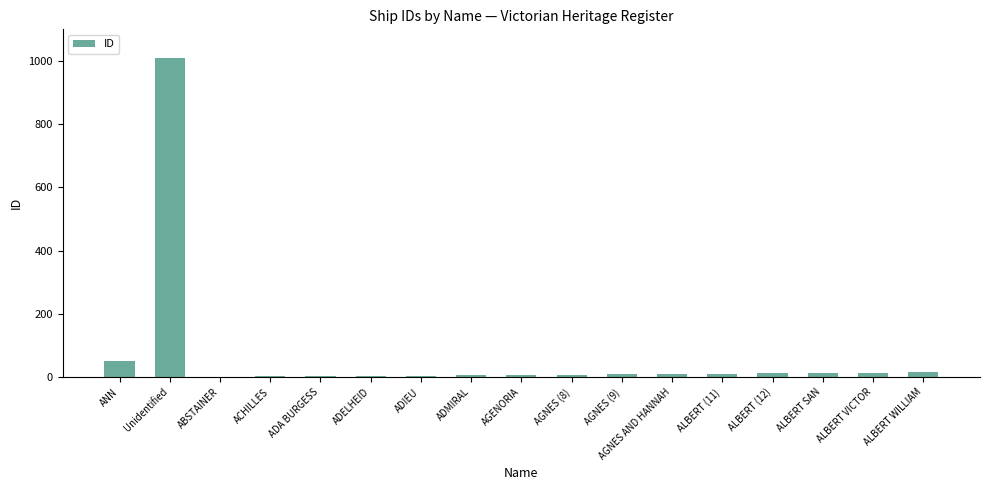

At which label is the value closest to 505?

ANN